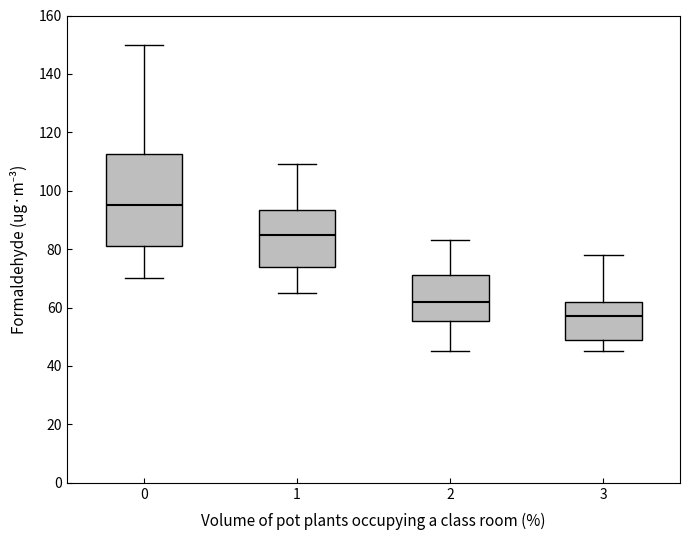

Reading left to right, transcribe this box plot: for each box, give where its median line is, the range the box spans, and where its two whiskers end, as read against the y-axis. The values are not printed on the chart, so give them approximately, as read against the axis.

0: median 96, box 82 to 112, whiskers 70 to 150
1: median 86, box 74 to 94, whiskers 66 to 110
2: median 62, box 56 to 72, whiskers 46 to 84
3: median 58, box 50 to 62, whiskers 46 to 78